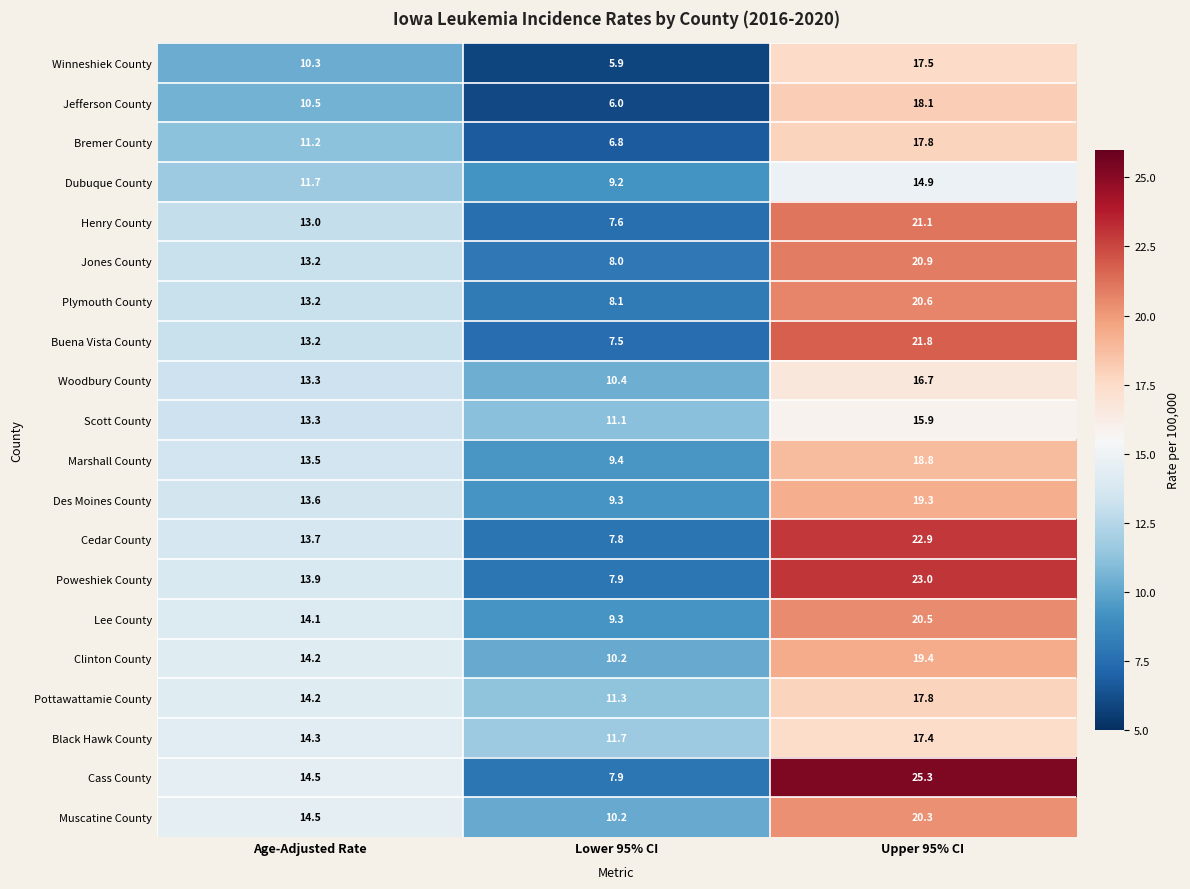

Is it true that Black Hawk County equals 6.1 at Lower 95% CI?

False